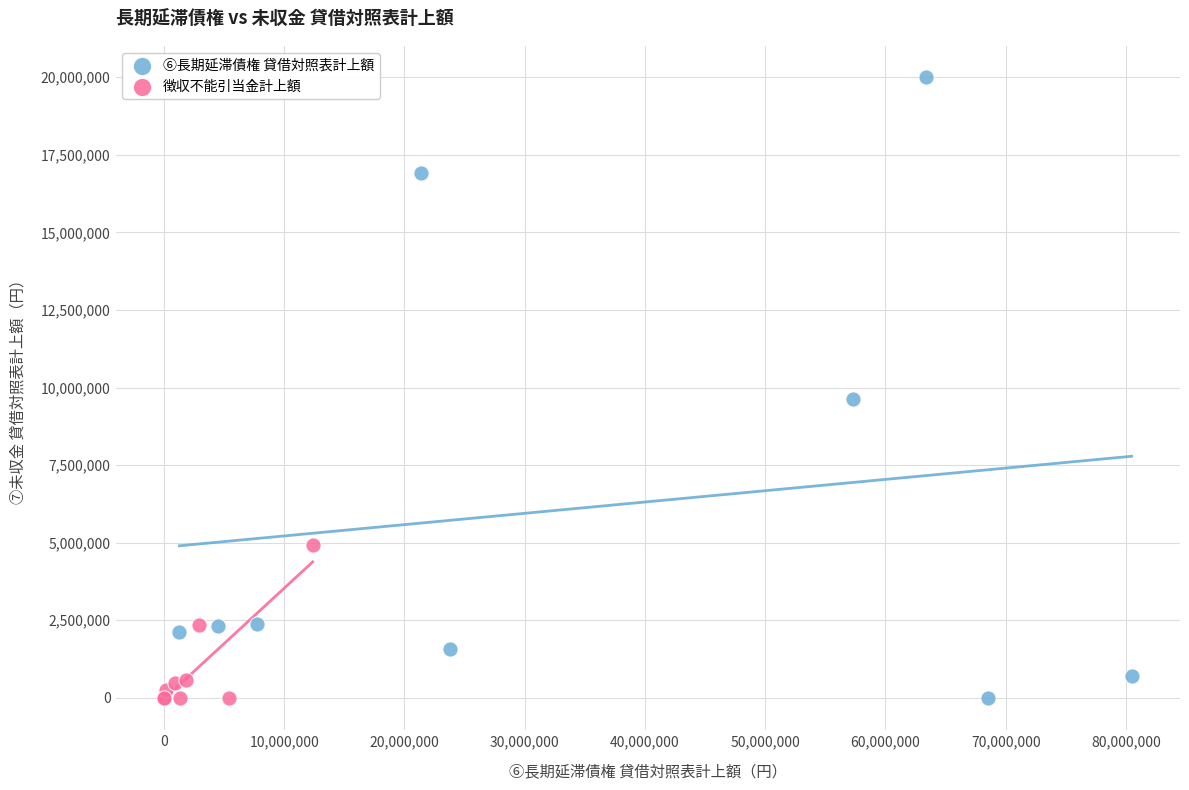

Which series has the widest spread of Y values?

⑥長期延滞債権 貸借対照表計上額